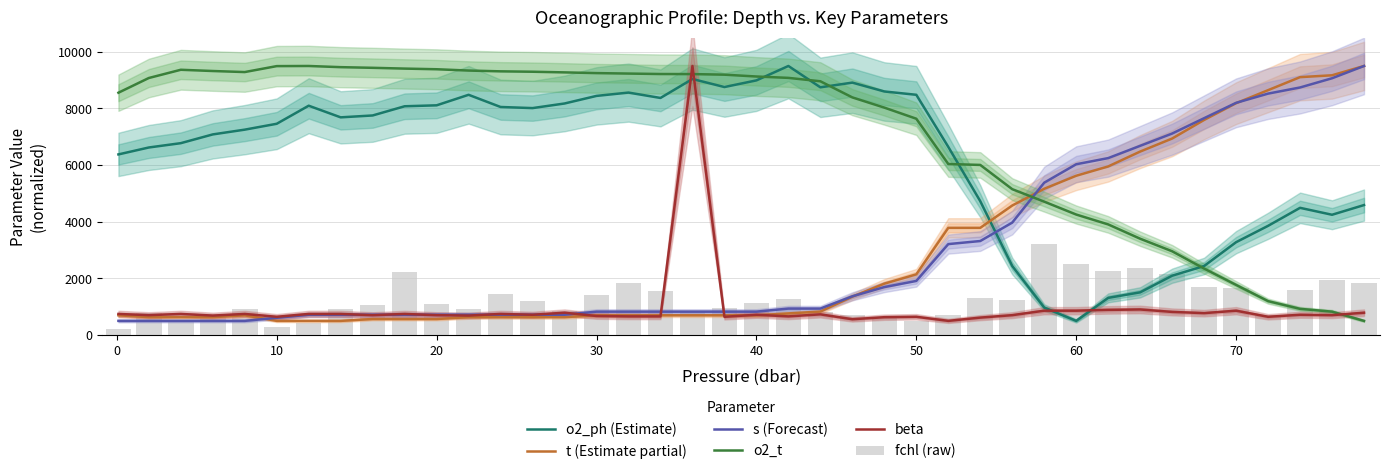

Which series has the widest spread of values?

o2_ph (Estimate)